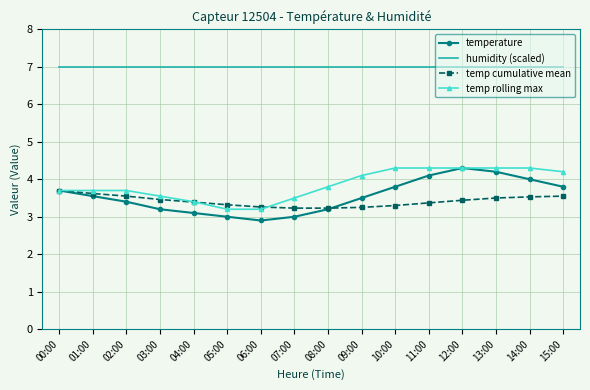

Which series has the widest spread of values?

temperature